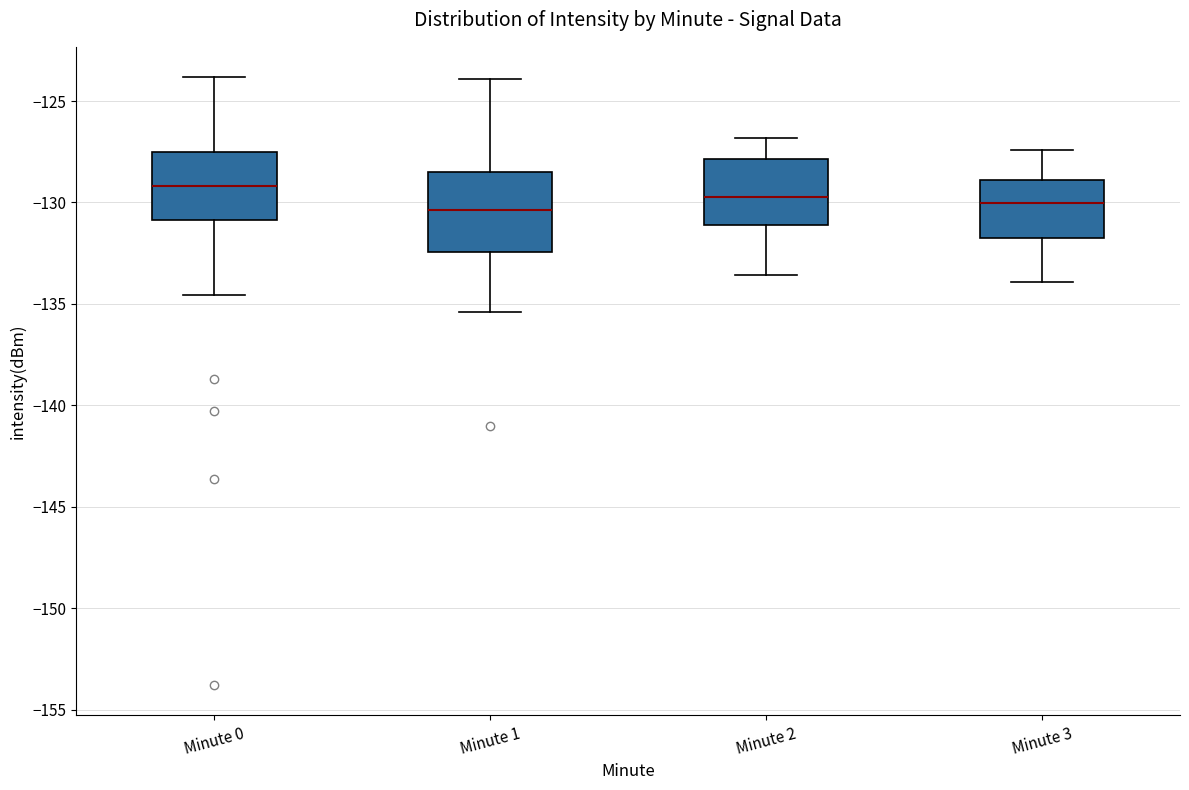

Where does the lower whisker of the box for Minute 3 end on the y-axis? The values are not printed on the chart, so give them approximately, as read against the axis.

-134.0